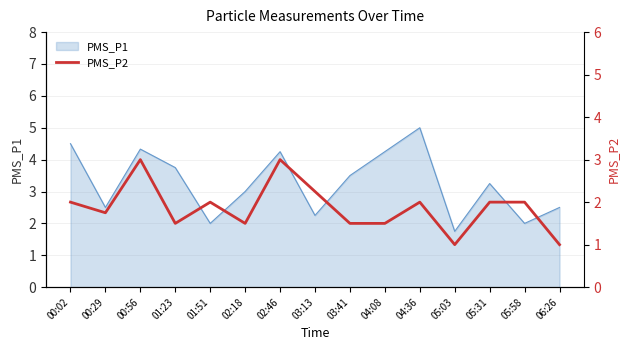

Between 02:46 and 02:18, which is larger?

02:46